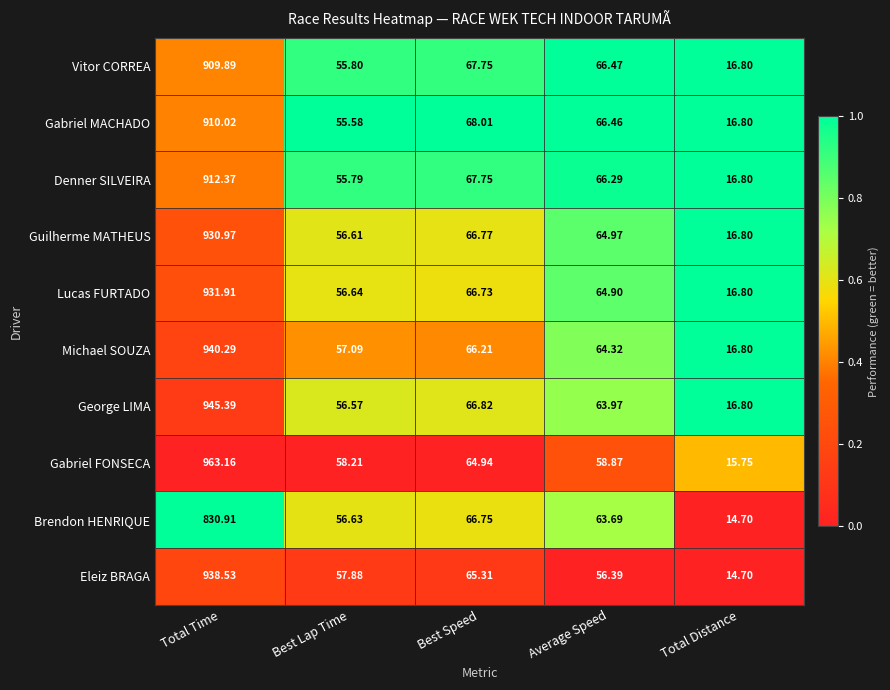

What is the total value across all series at Total Time?

9213.4